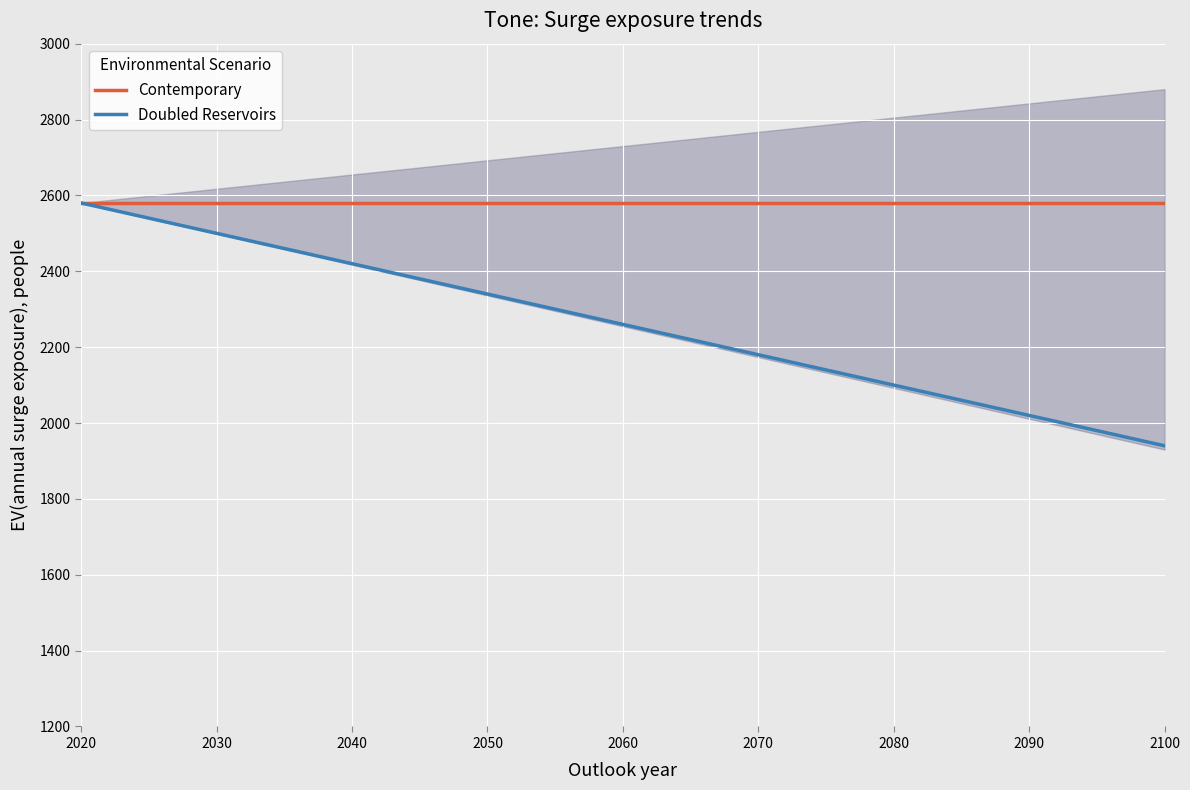

The value of Contemporary at 2020 is 2580.0. True or false?

True